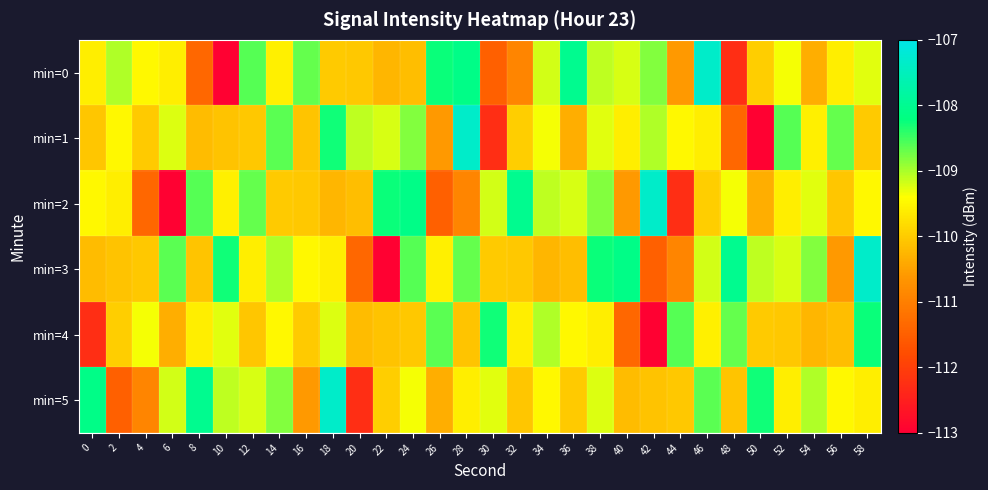

Which series has the largest range (max minus min)?

min=0